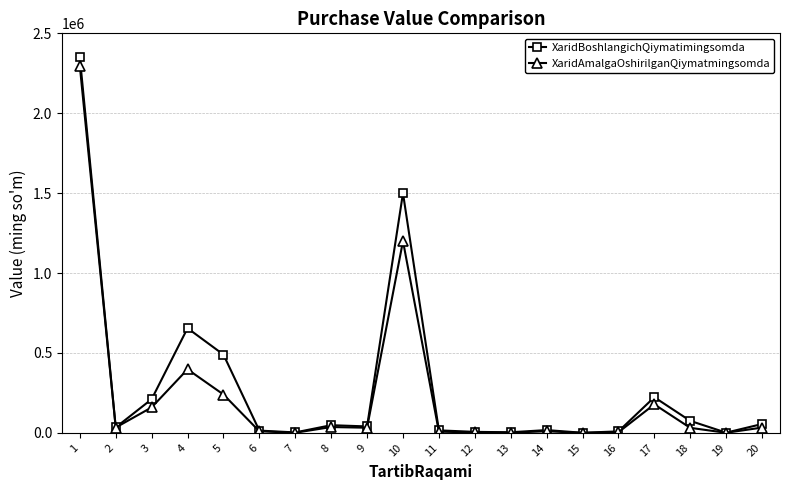

Is it true that XaridBoshlangichQiymatimingsomda equals 75270.0 at 18?

True